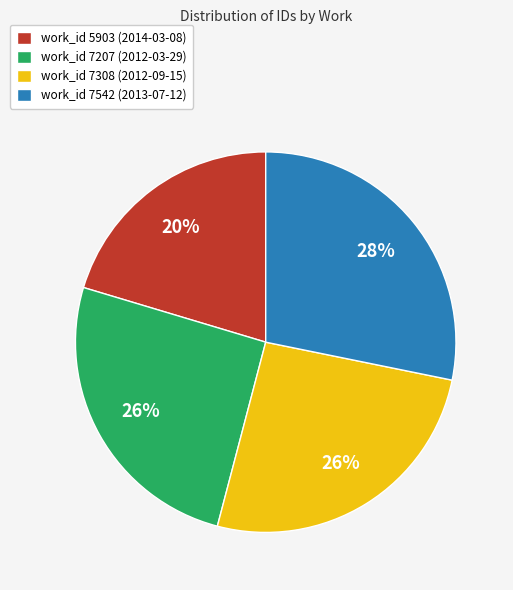

Is work_id 7207 (2012-03-29) the majority of the pie?

No